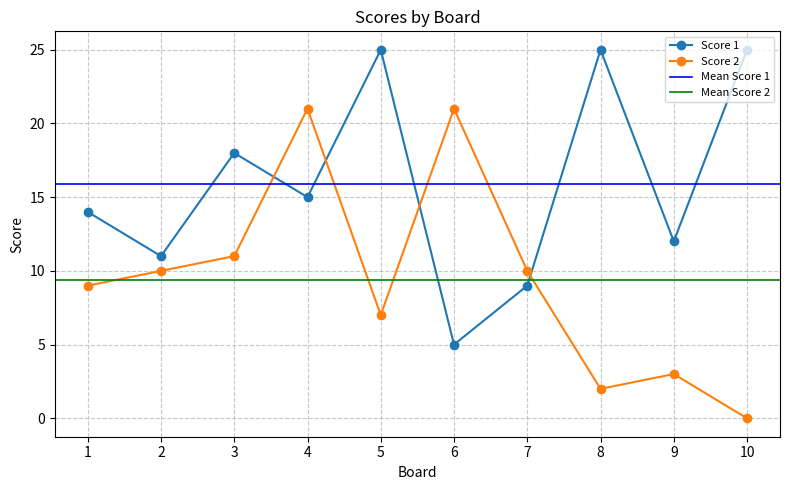

Does the chart display data point markers on the line(s)?

Yes